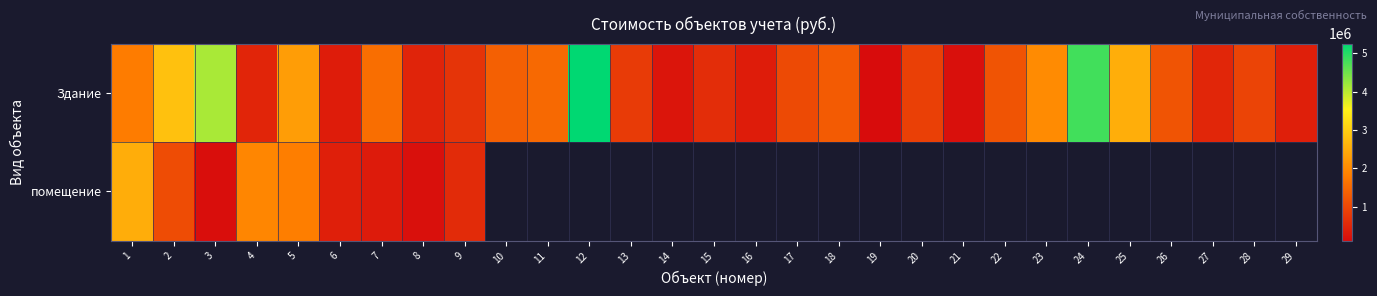

What is the approximate value of Здание at 14?

241611.3